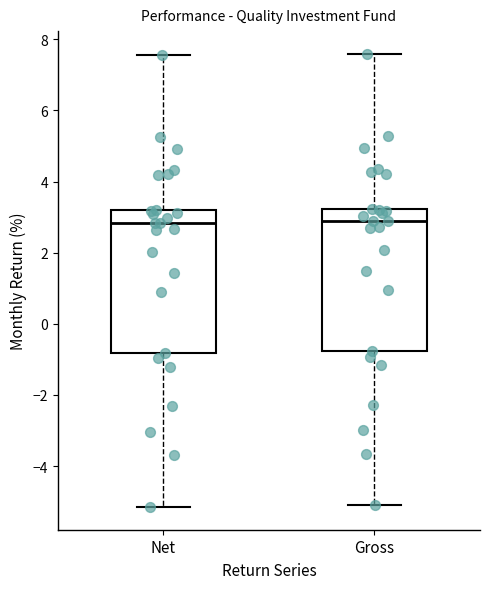

Reading left to right, read every box against the y-axis: the position of its median line, the range the box covers, and the ends of its whiskers. The values are not printed on the chart, so give them approximately, as read against the axis.

Net: median 2.8, box -0.8 to 3.2, whiskers -5.2 to 7.6
Gross: median 2.8, box -0.8 to 3.2, whiskers -5.0 to 7.6